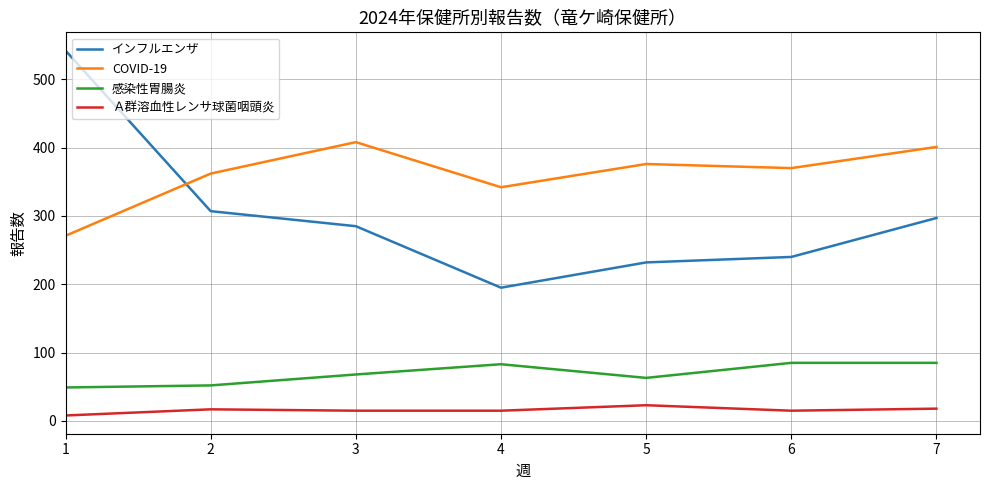

What is the difference between the maximum and minimum values in the インフルエンザ series?

347